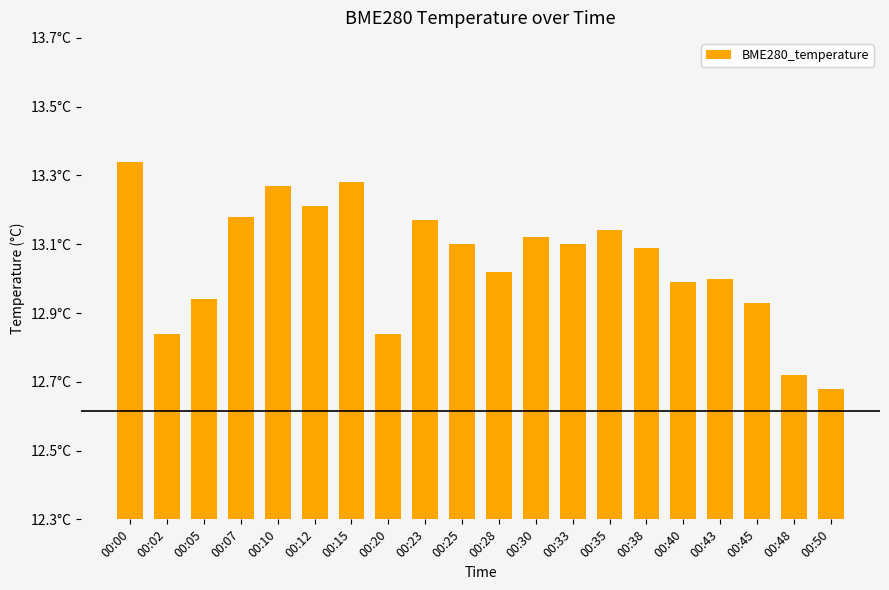

Are the bars horizontal?

No